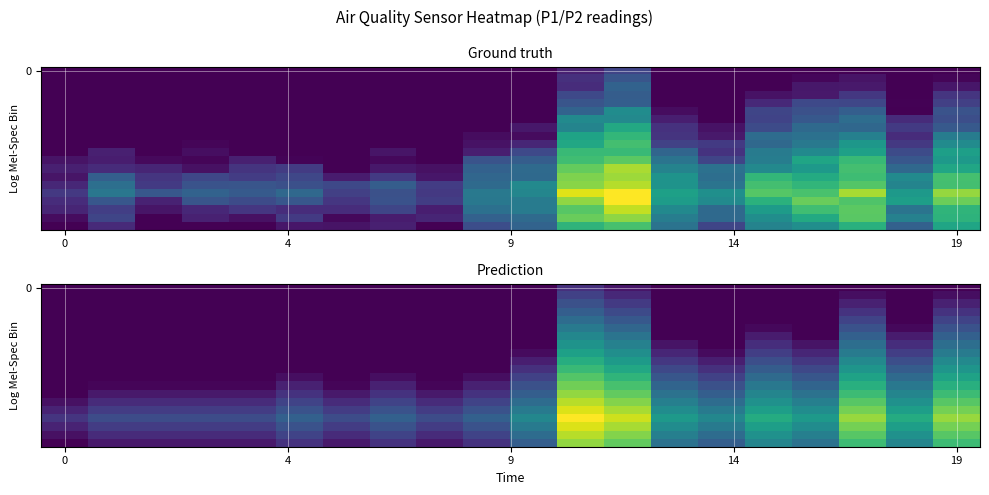

True or false: row_14 has a value of 1.0 at 4.

False